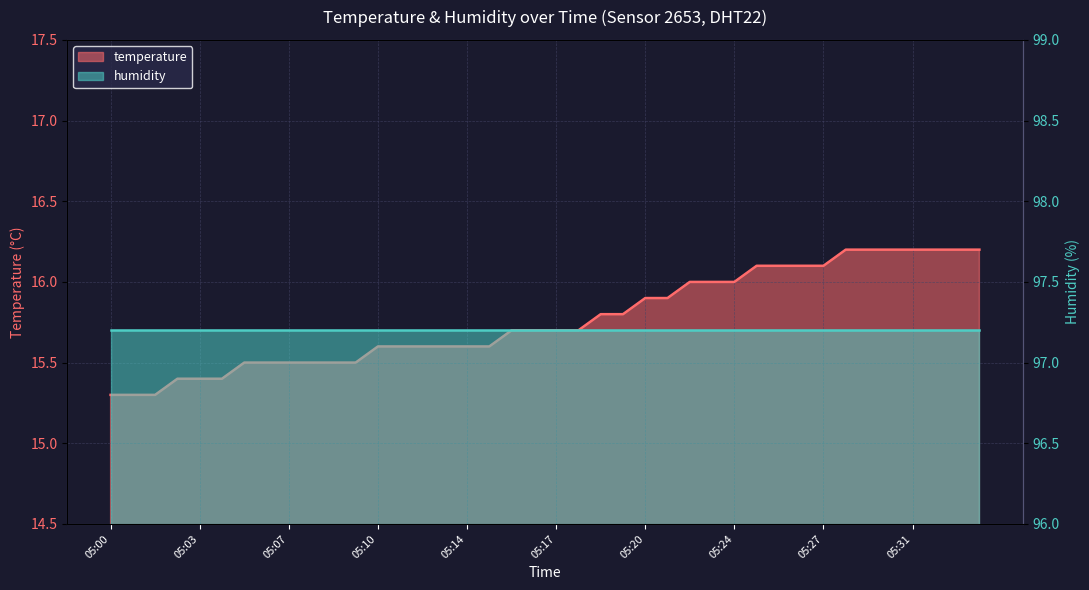

Which label corresponds to the largest value in the chart?

05:28